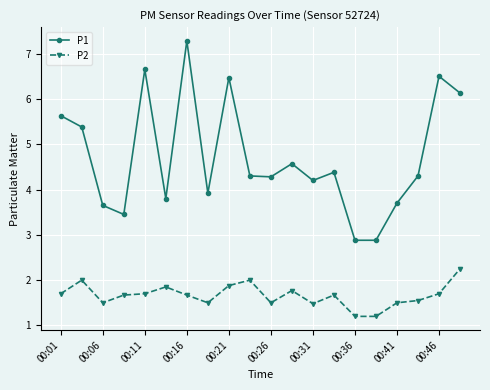

Which series has the largest range (max minus min)?

P1